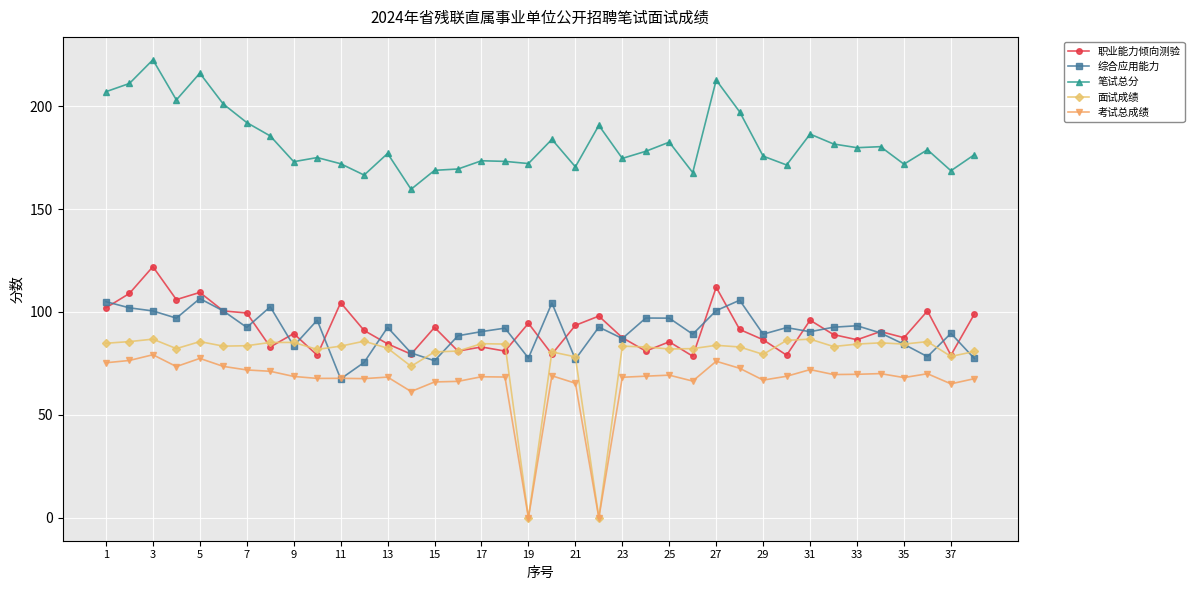

How many lines are shown in the chart?

5